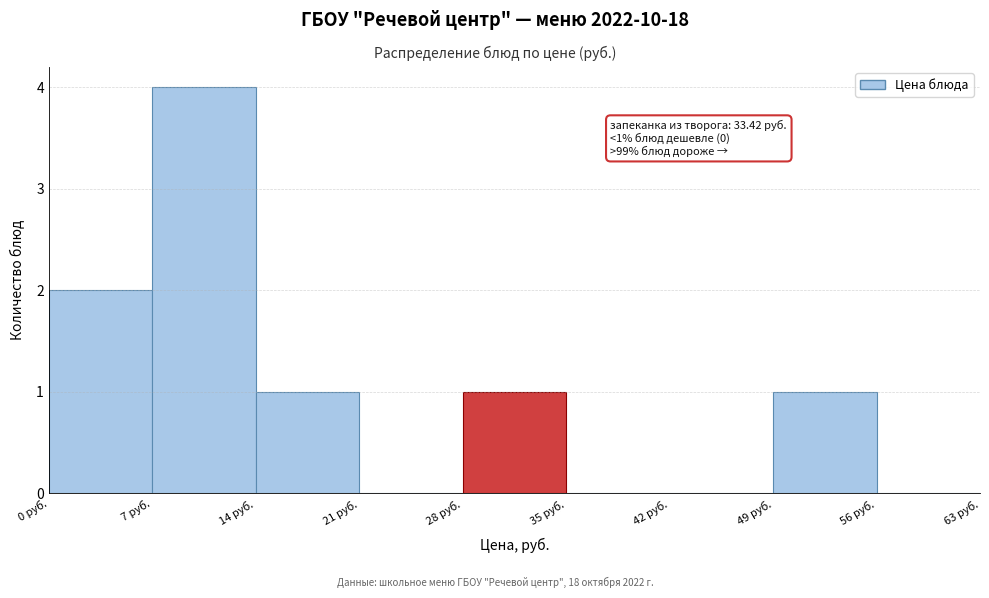

Which range on the x-axis has the tallest bar?

7 to 14